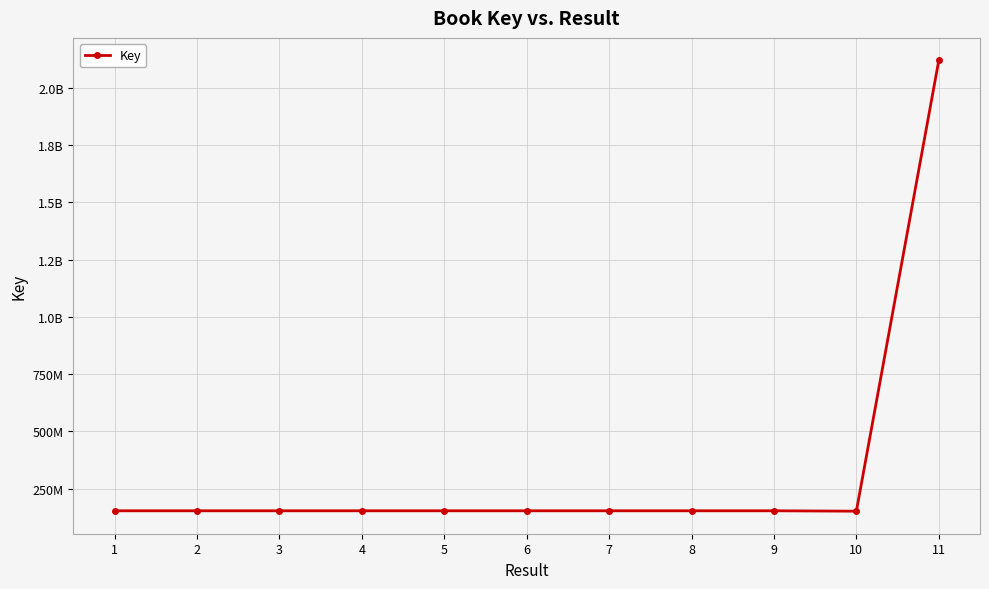

Where is the data nearest to the value 1136006642?

8